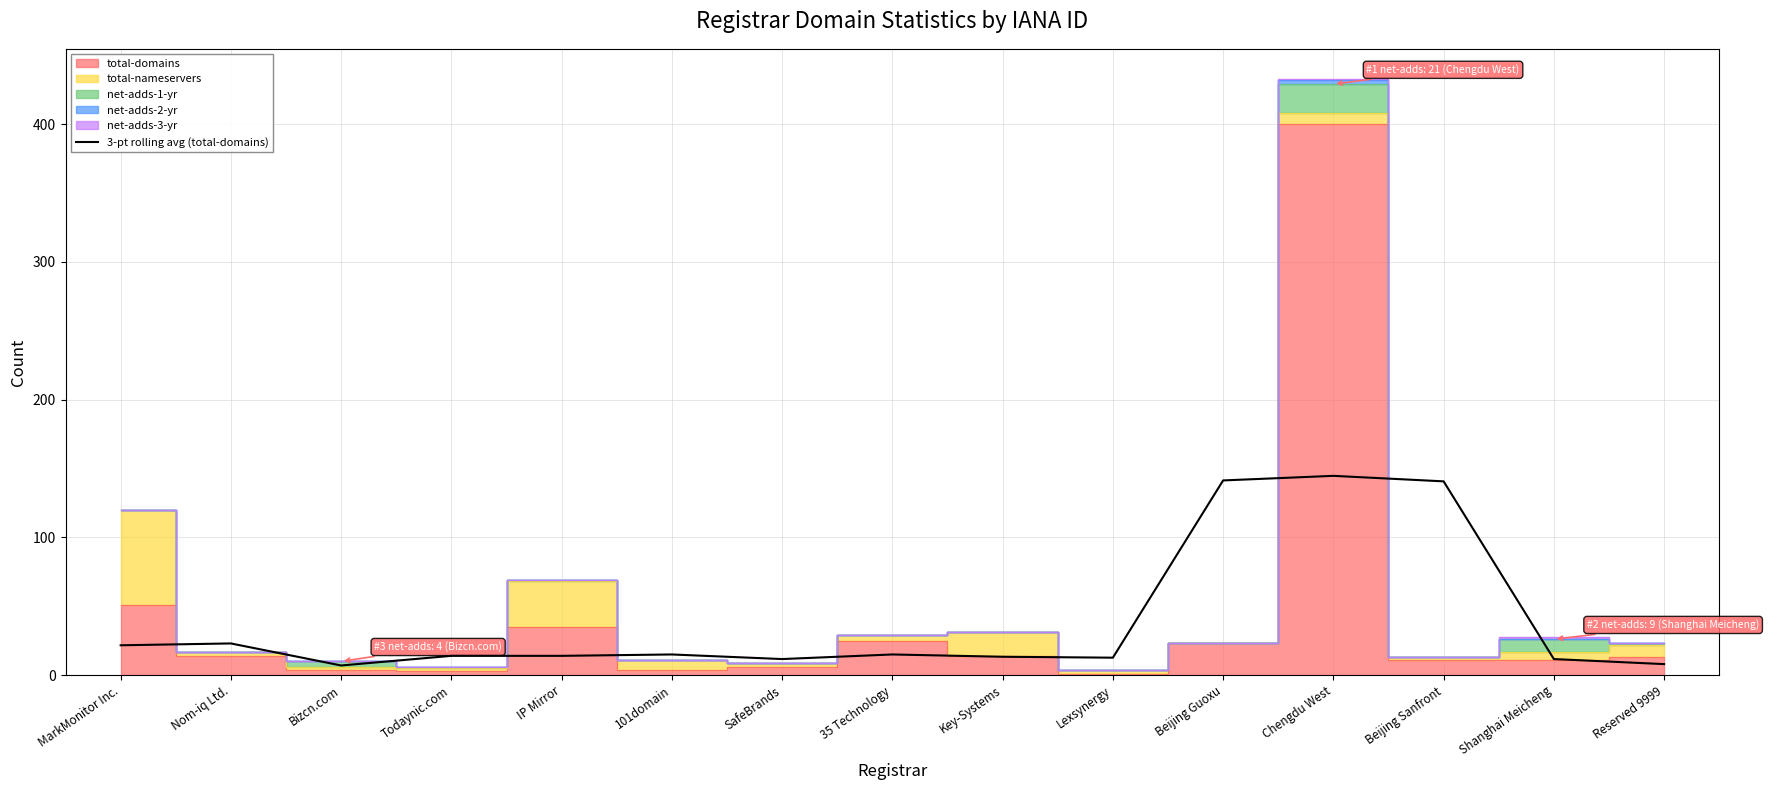

What is the sum of the values at Key-Systems and Shanghai Meicheng?

25.0